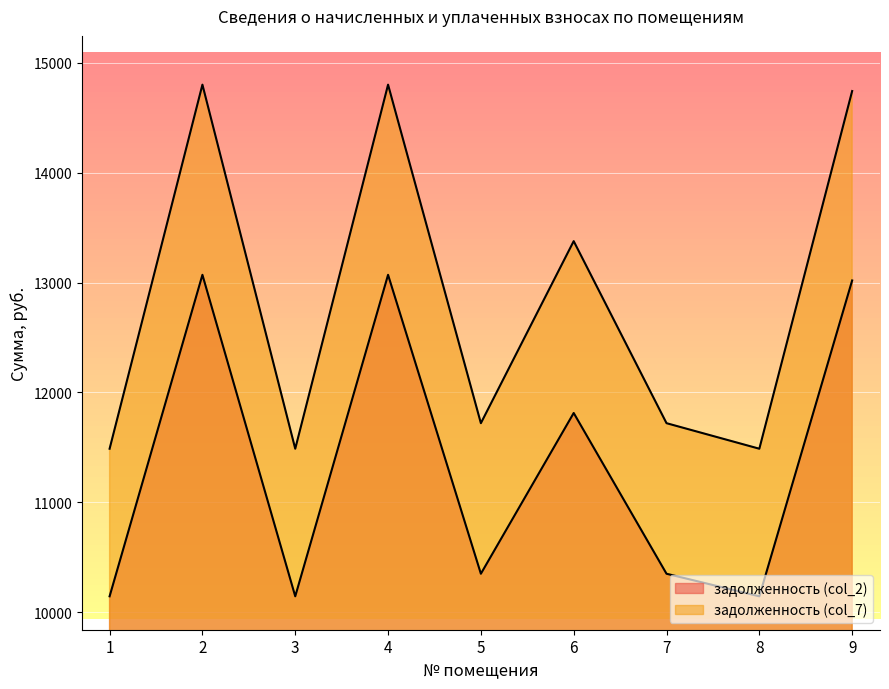

Rank the categories by задолженность (col_2) value from lowest to highest.

1, 3, 8, 5, 7, 6, 9, 2, 4